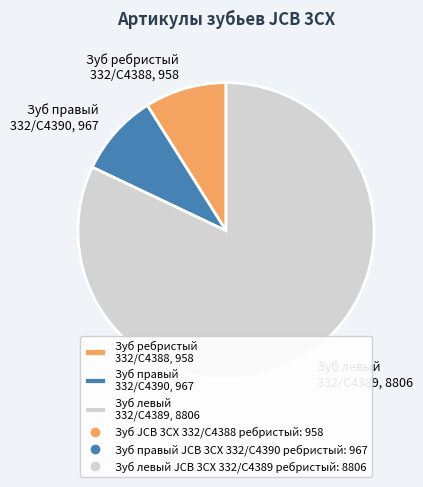

Which slice is the largest?

Зуб левый 332/C4389, 8806